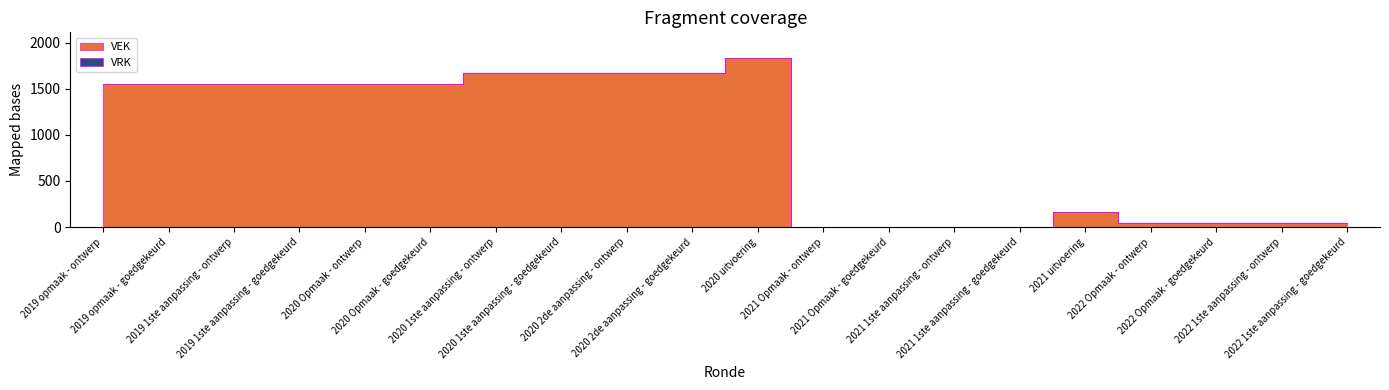

Reading left to right, extract all data points from this chart.

VEK: 1549	1549	1549	1549	1549	1549	1669	1669	1669	1669	1835	0	0	0	0	164	45	45	45	45
VRK: 0	0	0	0	0	0	0	0	0	0	0	0	0	0	0	0	0	0	0	0